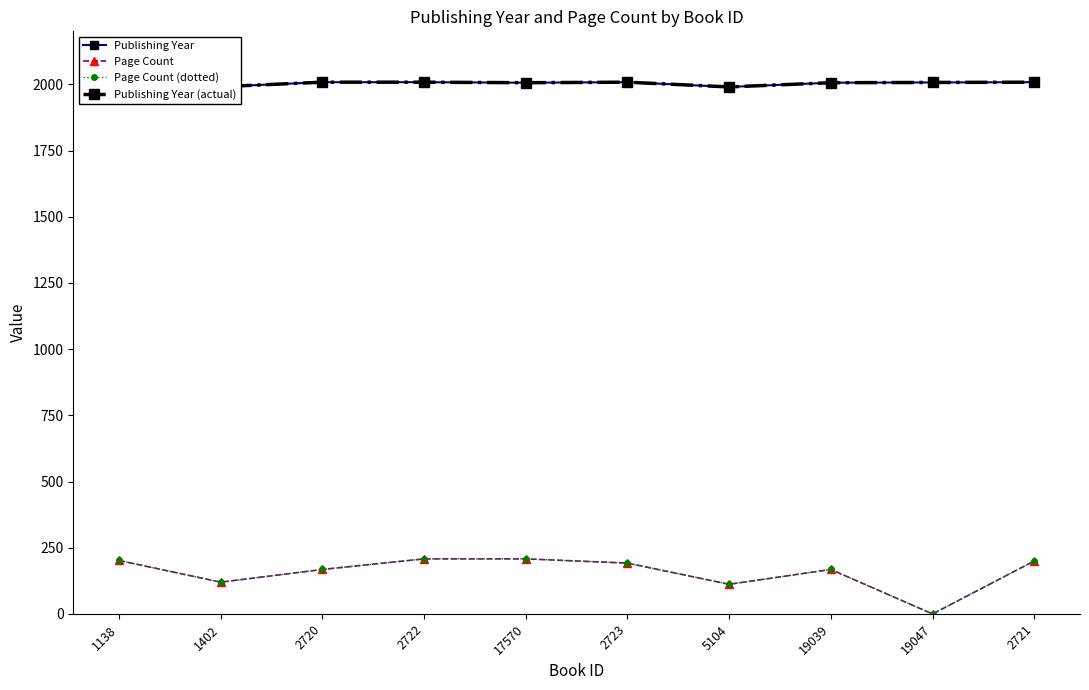

What is the difference between the Page Count (dotted) values at 19039 and 5104?

56